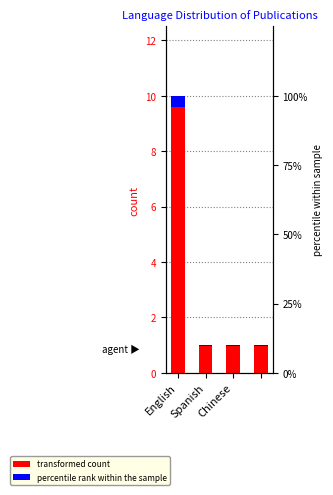

Reading left to right, extract all data points from this chart.

10	1	1	1